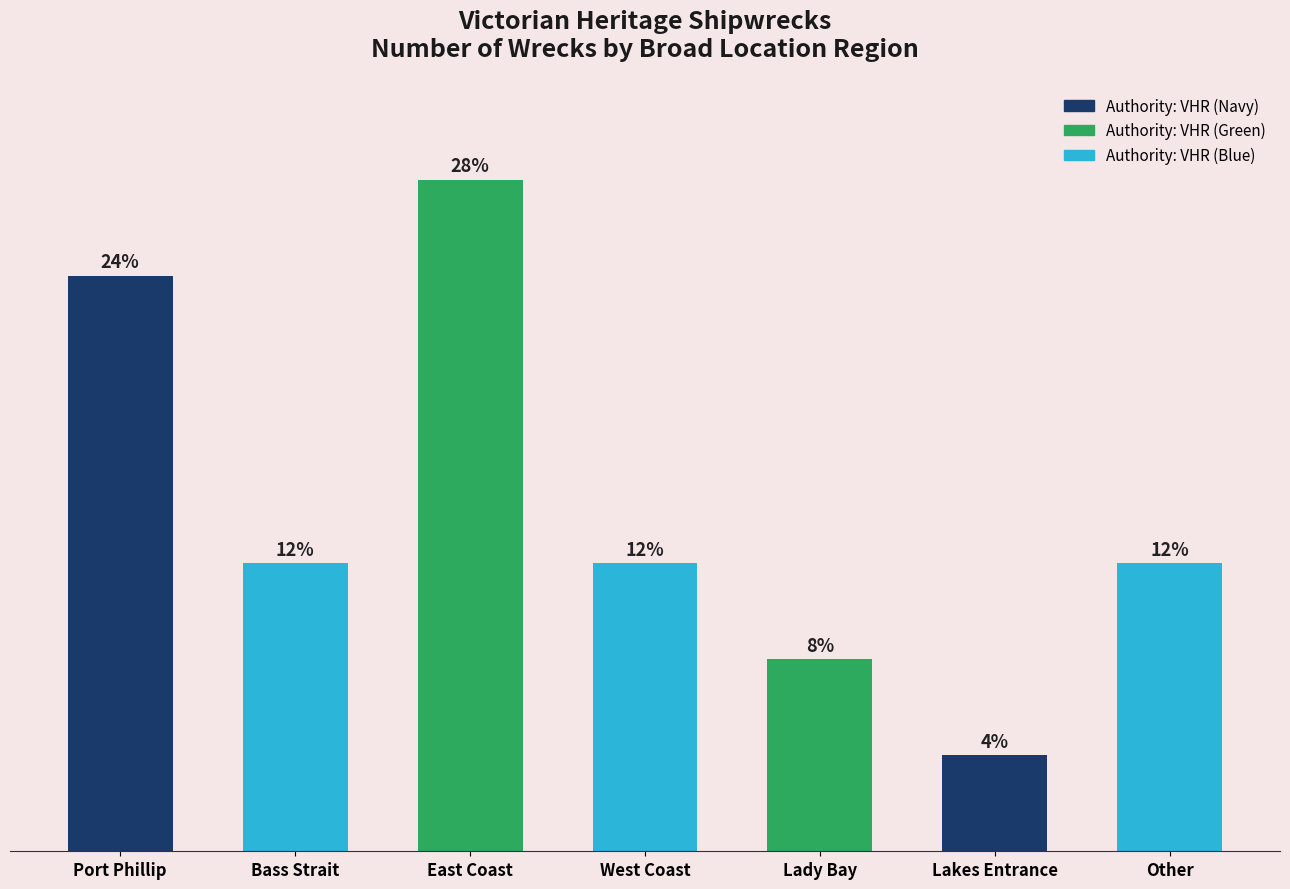

Are the bars horizontal?

No